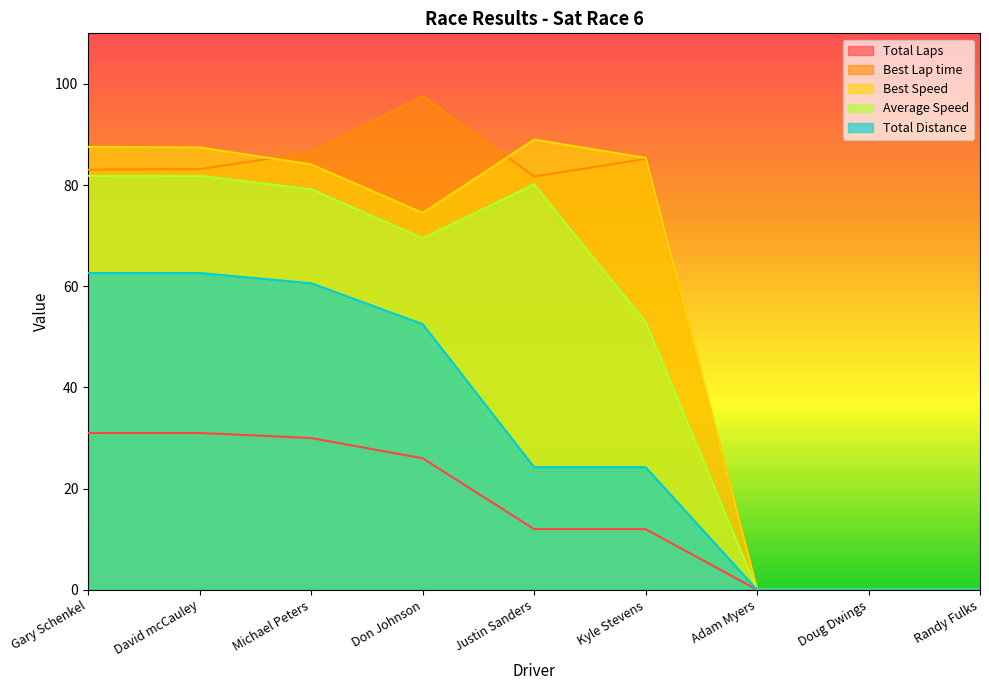

What is the total value across all series at Don Johnson?

320.1